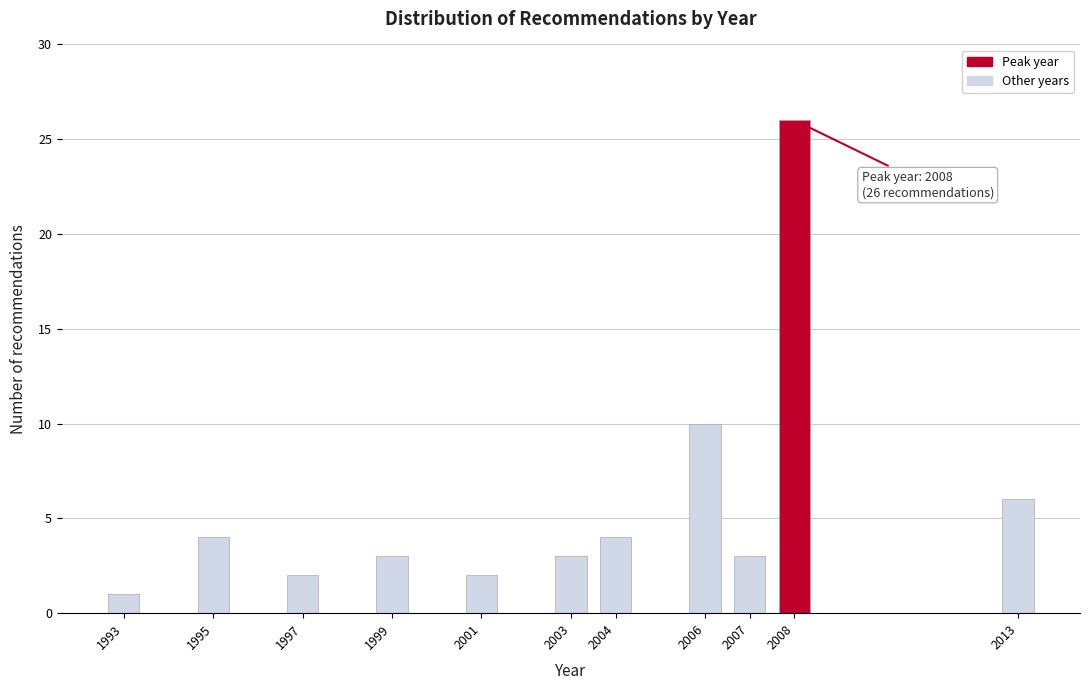

Reading left to right, extract all data points from this chart.

1	4	2	3	2	3	4	10	3	26	6